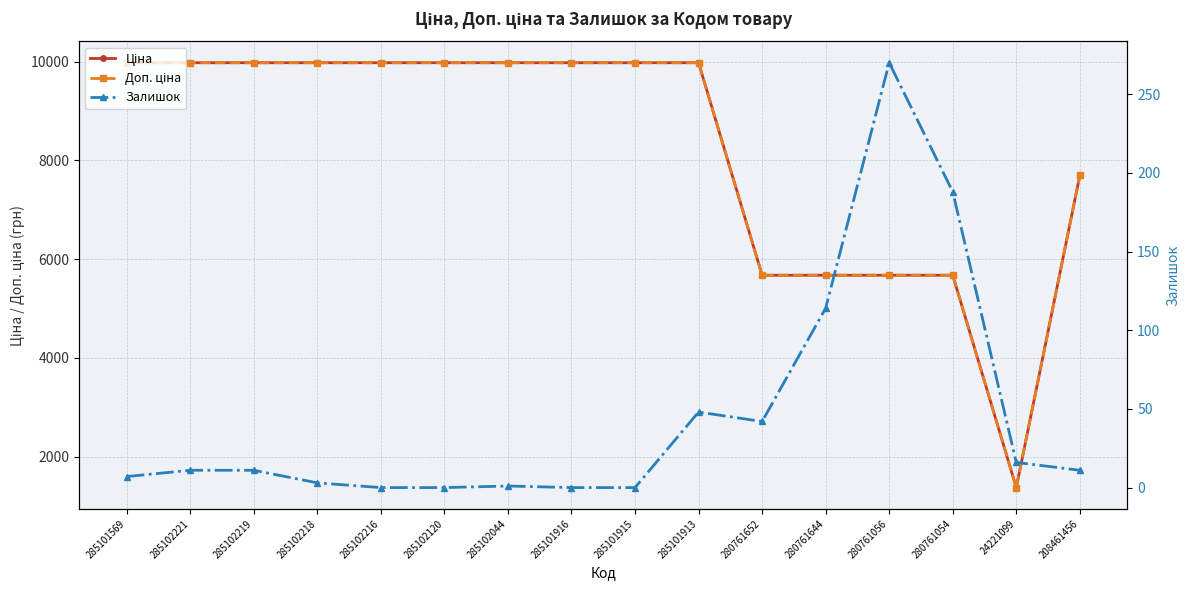

What is the difference between the Доп. ціна values at 285101915 and 208461456?

2281.8